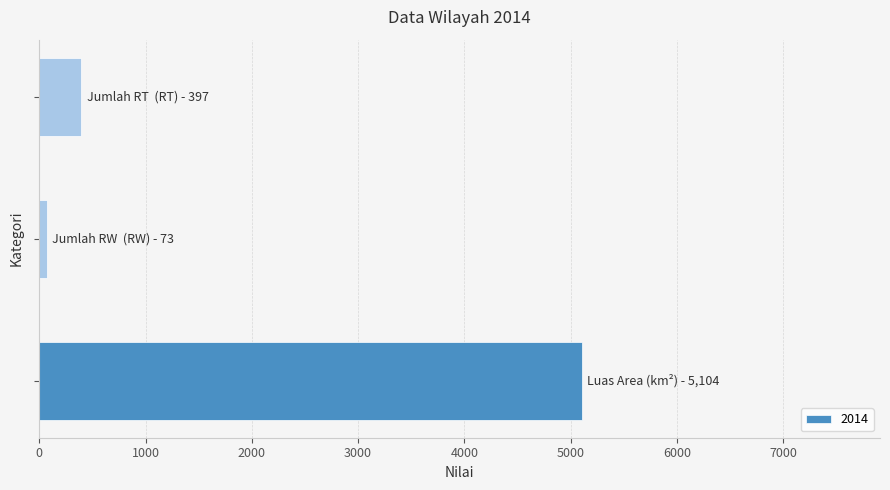

What is the sum of all values?

5574